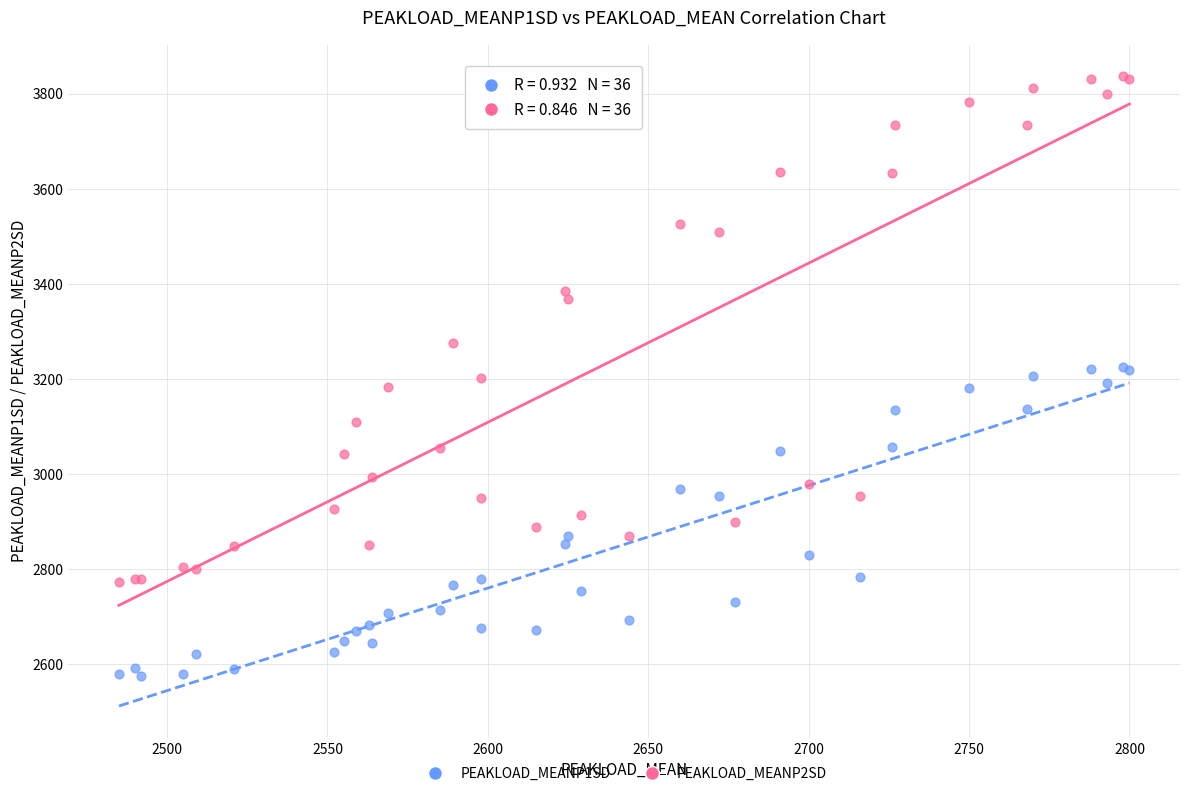

Which series contains the lowest Y value?

PEAKLOAD_MEANP1SD